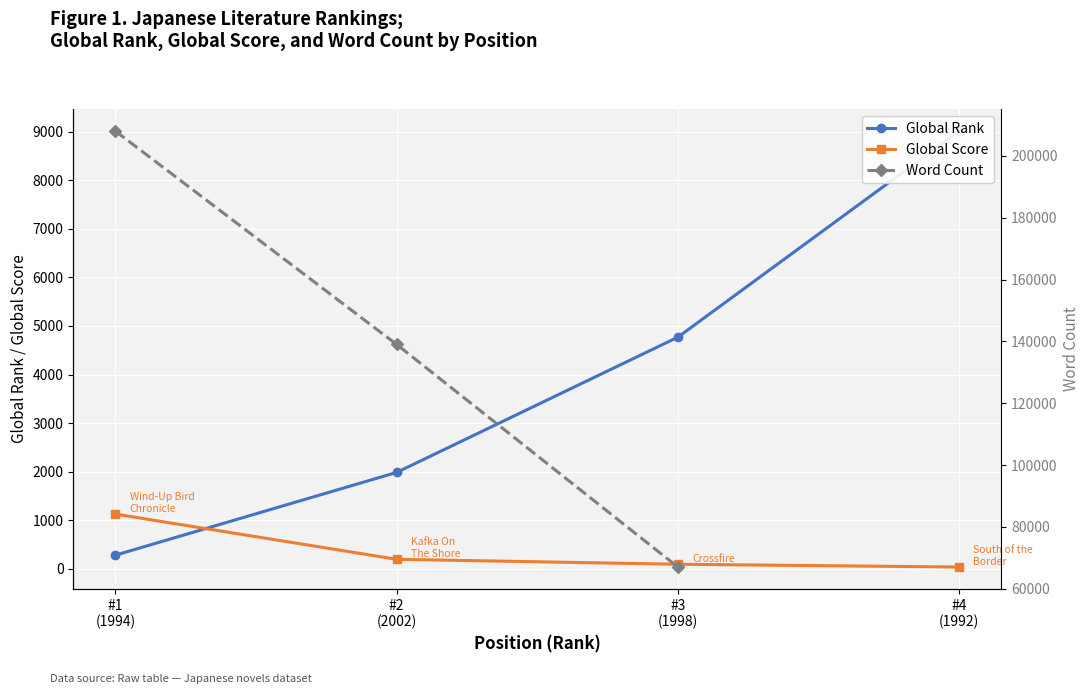

At #3
(1998), list the series in order from smallest to largest.

Global Score, Global Rank, Word Count